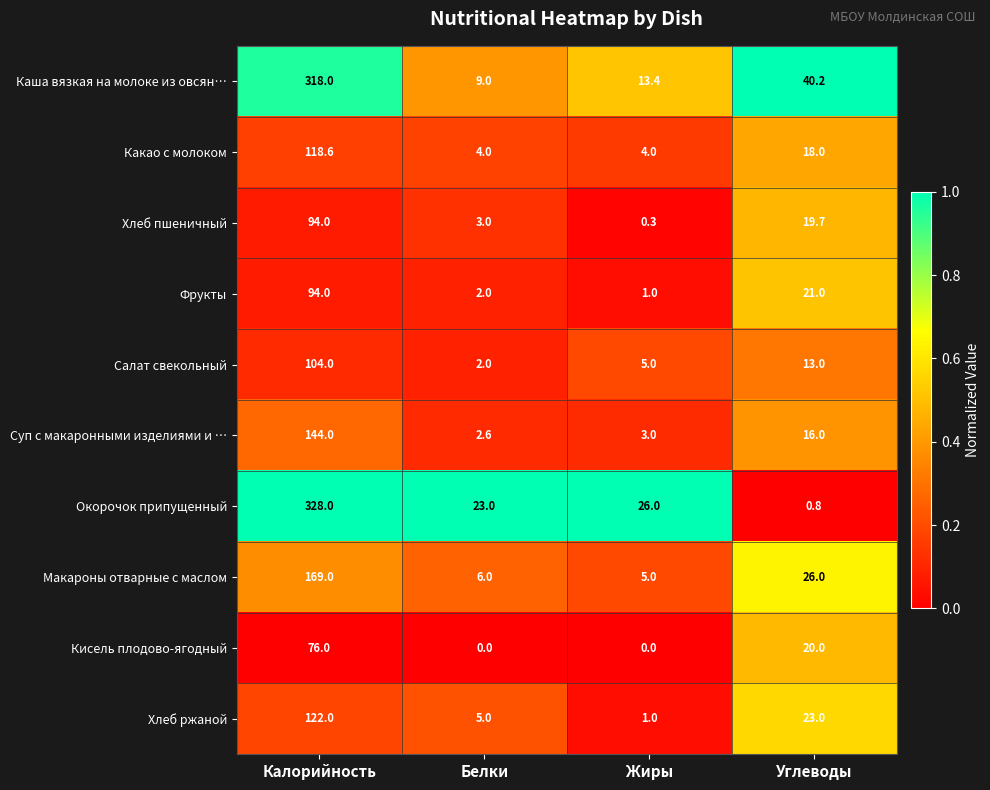

At how many categories does at least one series exceed 0?

4